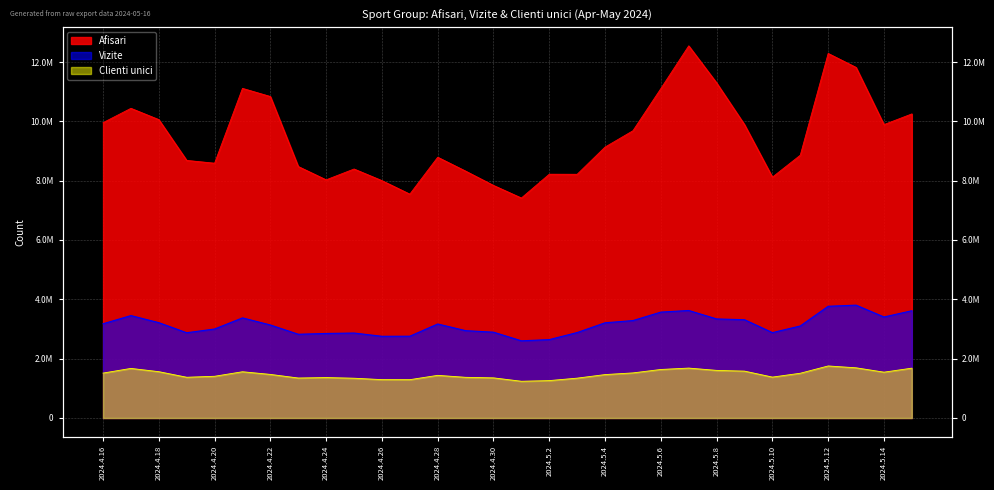

What is the lowest value of the Afisari series?

7415166